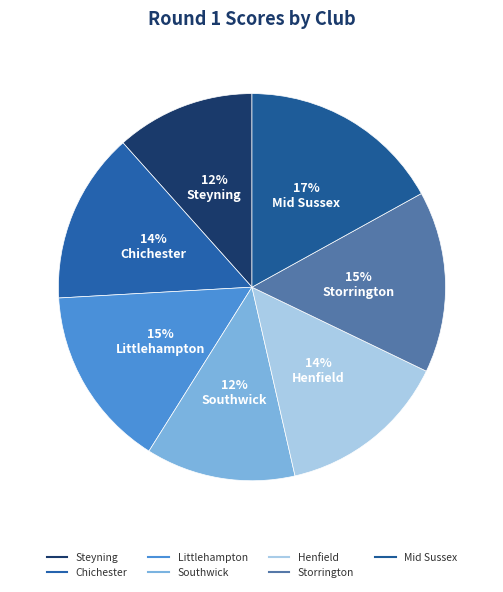

How many segments does this pie chart have?

7